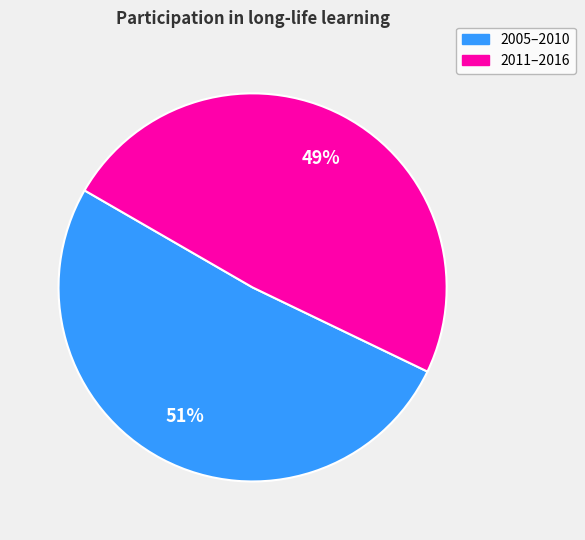

Is there any slice that represents more than half of the pie?

Yes